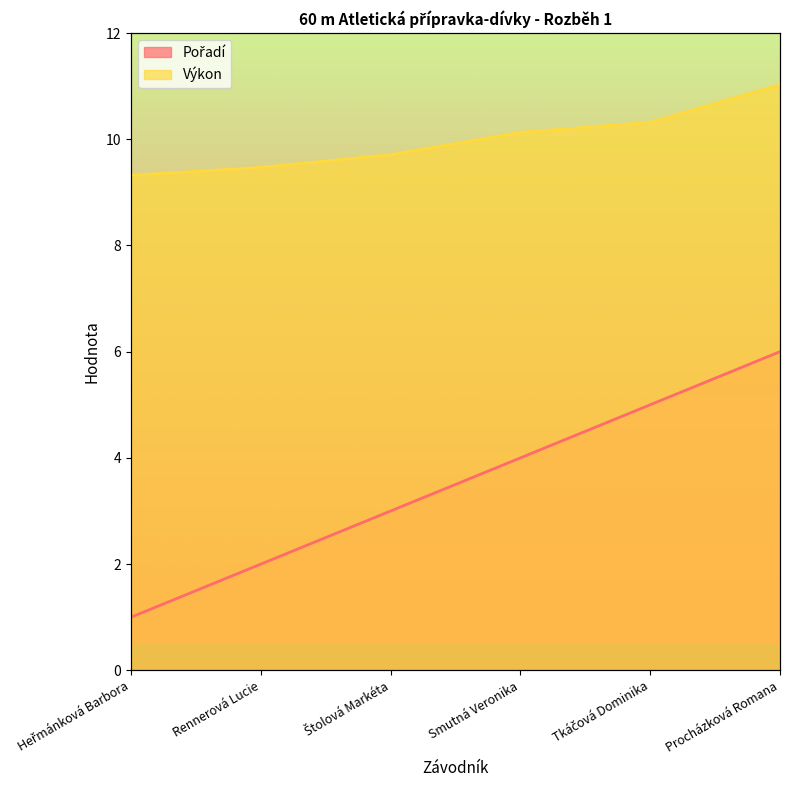

Reading left to right, extract all data points from this chart.

Pořadí: Heřmánková Barbora=1.0	Rennerová Lucie=2.0	Štolová Markéta=3.0	Smutná Veronika=4.0	Tkáčová Dominika=5.0	Procházková Romana=6.0
Výkon: Heřmánková Barbora=9.3	Rennerová Lucie=9.5	Štolová Markéta=9.7	Smutná Veronika=10.1	Tkáčová Dominika=10.3	Procházková Romana=11.0